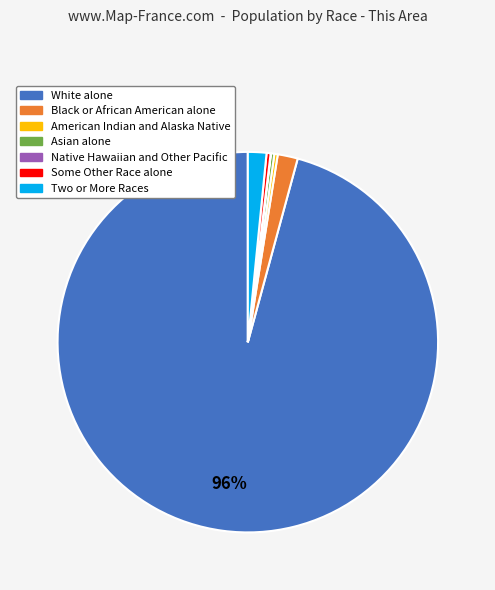

To the nearest percent, what percentage of the pie is Black or African American alone?

2%